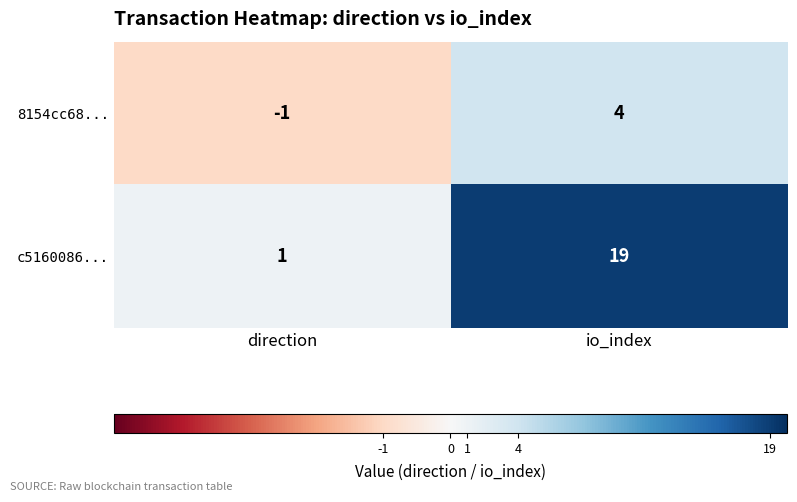

At direction, list the series in order from smallest to largest.

8154cc68..., c5160086...